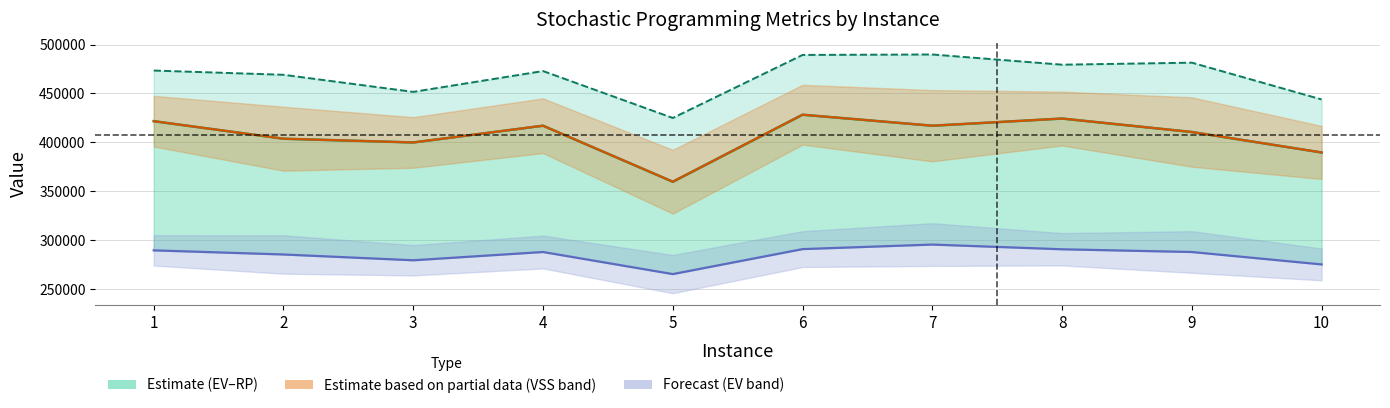

Reading left to right, transcribe all the data shown in this chart.

RP: 421660.2	403730.6	399895.0	417017.1	359753.1	428264.4	417023.1	424350.0	410573.9	389660.7
EEV: 473446.0	469093.2	451619.7	472920.8	424931.5	489390.8	489856.5	479424.5	481484.2	443873.9
RP (partial): 421660.2	403730.6	399895.0	417017.1	359753.1	428264.4	417023.1	424350.0	410573.9	389660.7
EV: 289566.0	285336.0	279414.0	287874.0	265289.0	290835.0	295488.0	290669.0	287874.0	275184.0